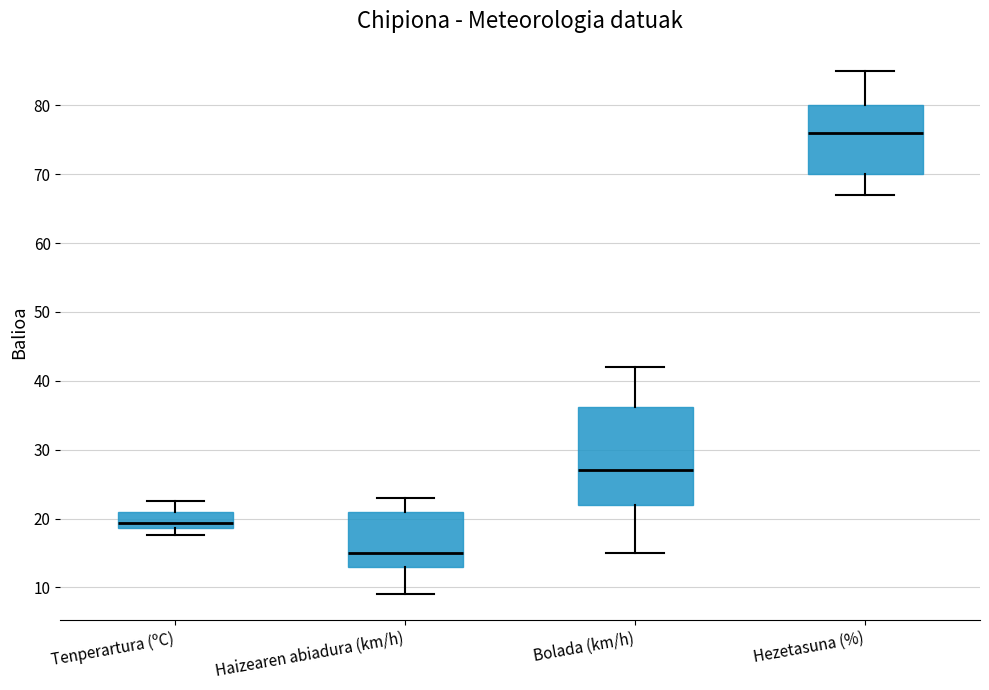

Which box is the tallest, from its lower edge to its upper edge?

Bolada (km/h)